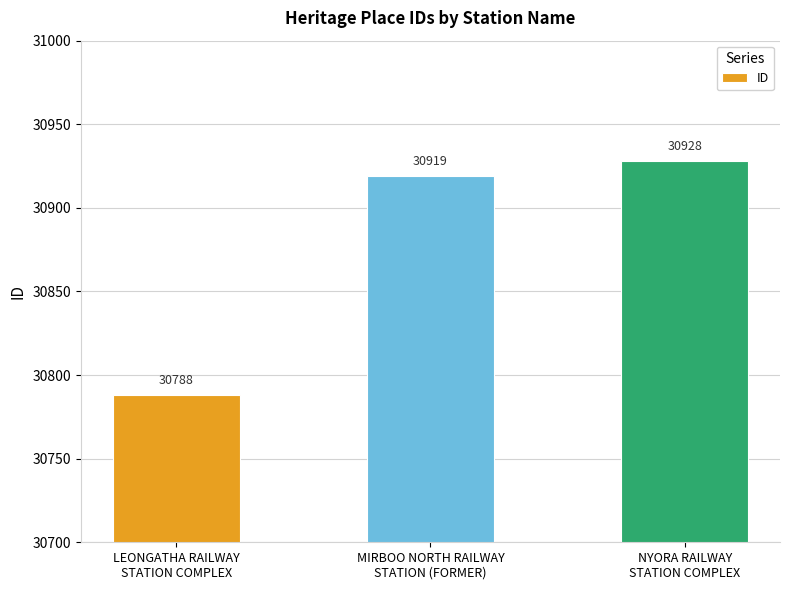

Which has a higher value, LEONGATHA RAILWAY
STATION COMPLEX or MIRBOO NORTH RAILWAY
STATION (FORMER)?

MIRBOO NORTH RAILWAY
STATION (FORMER)